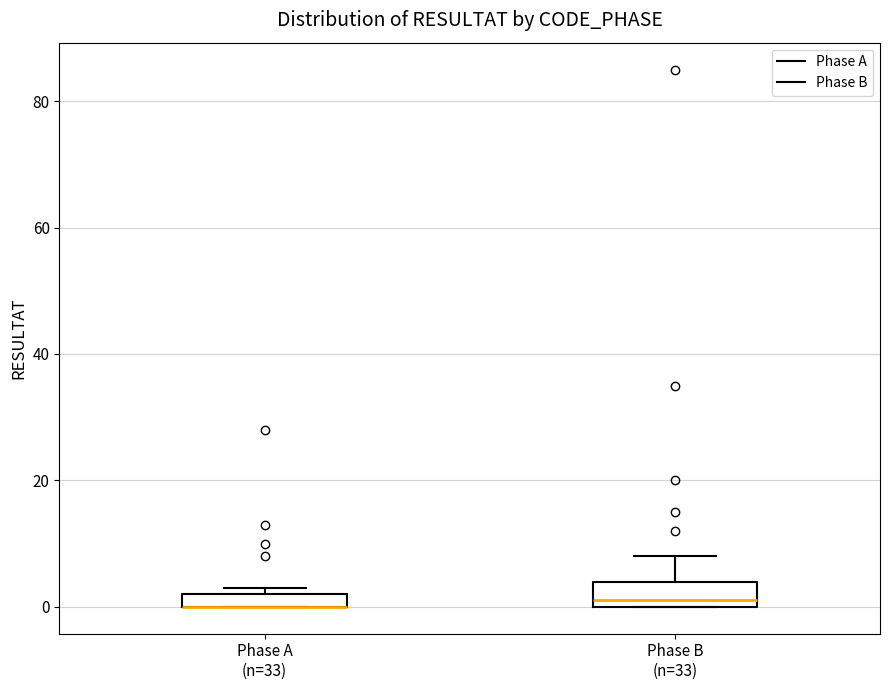

Which box is the tallest, from its lower edge to its upper edge?

Phase B (n=33)